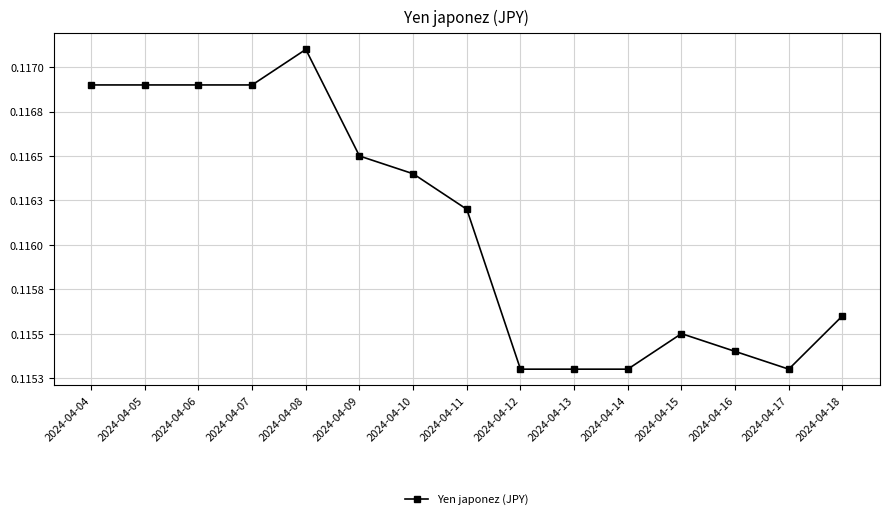

Does the chart have visible grid lines?

Yes